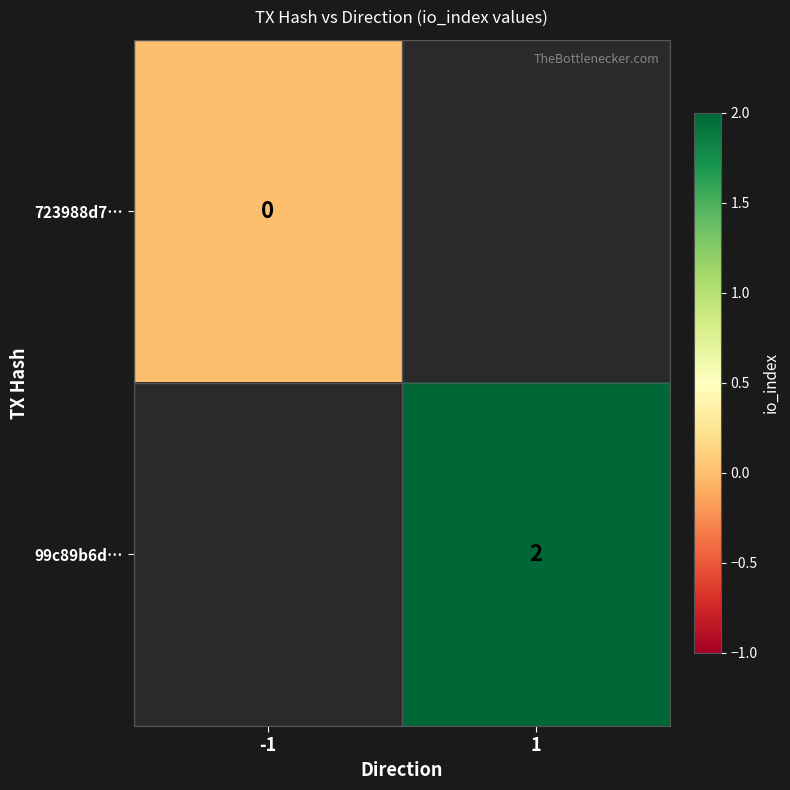

The 99c89b6d… series shows 1 at 1. True or false?

False